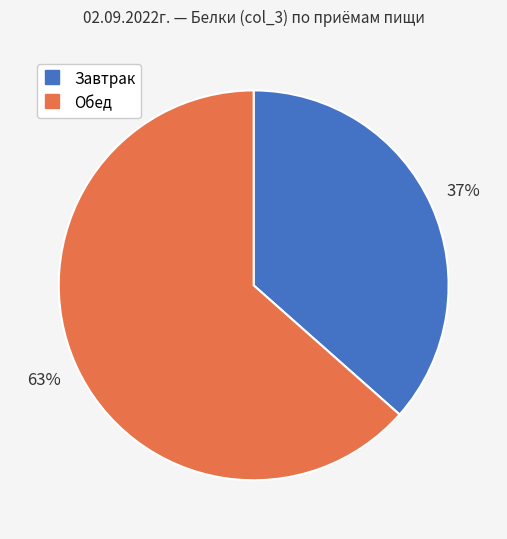

How many segments does this pie chart have?

2